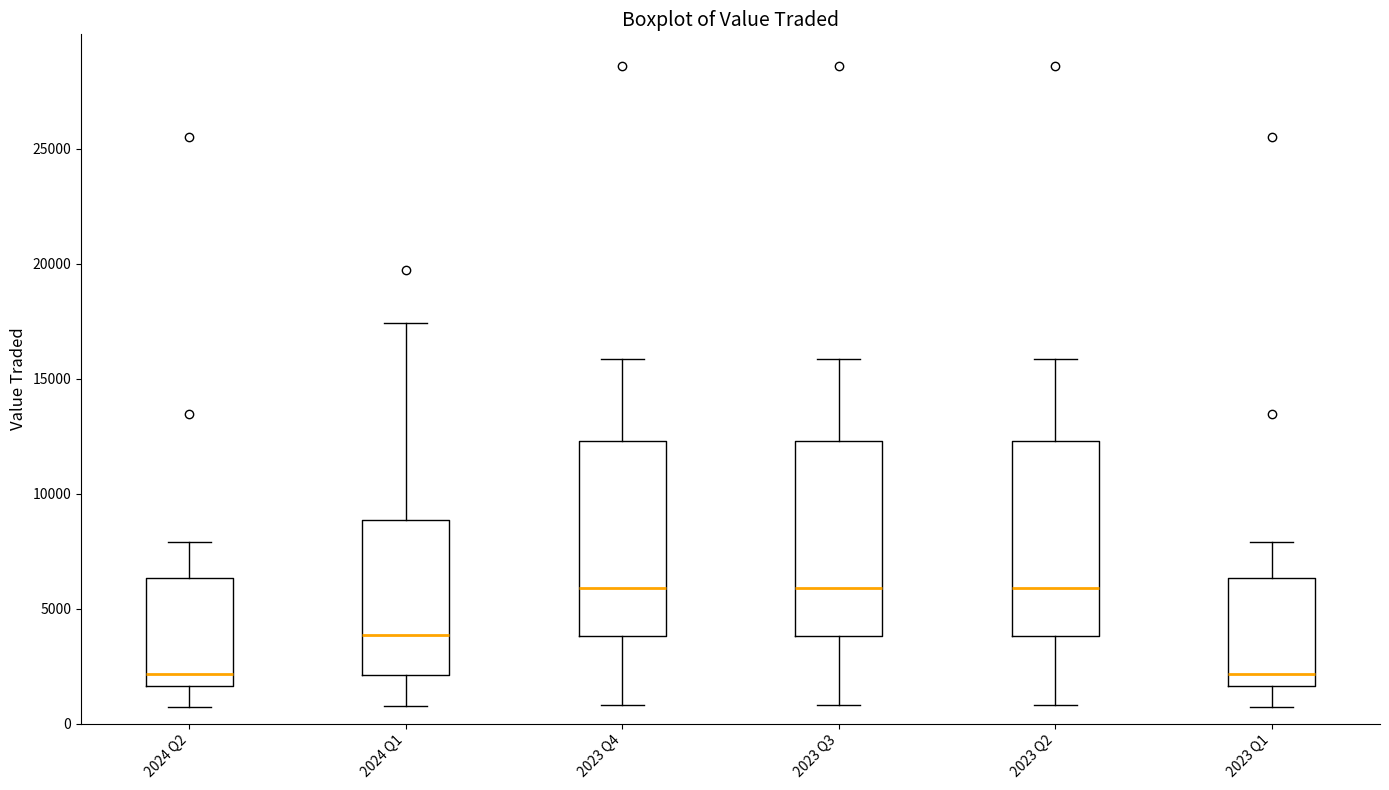

Where does the median line of the box for 2023 Q3 sit on the y-axis? The values are not printed on the chart, so give them approximately, as read against the axis.

6000